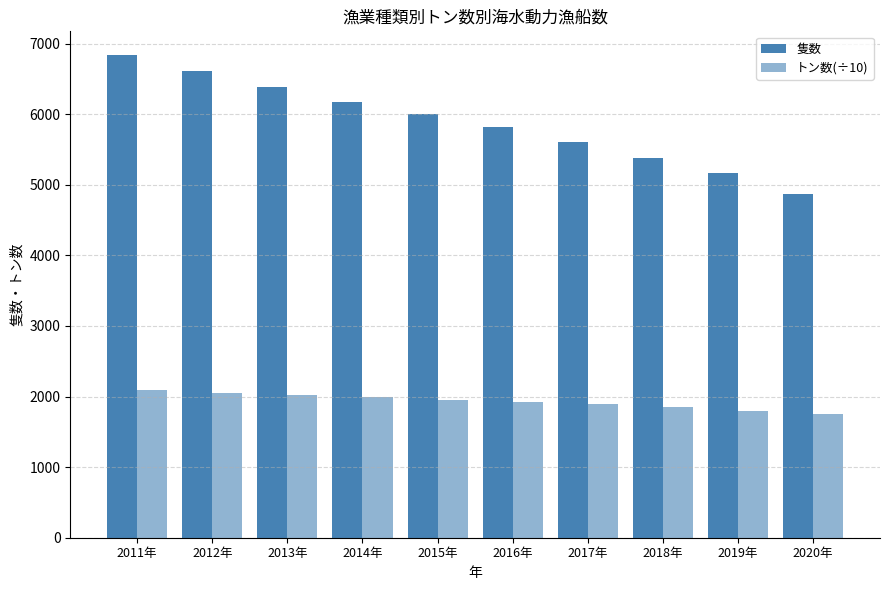

At which label is トン数(÷10) closest to 1919?

2016年